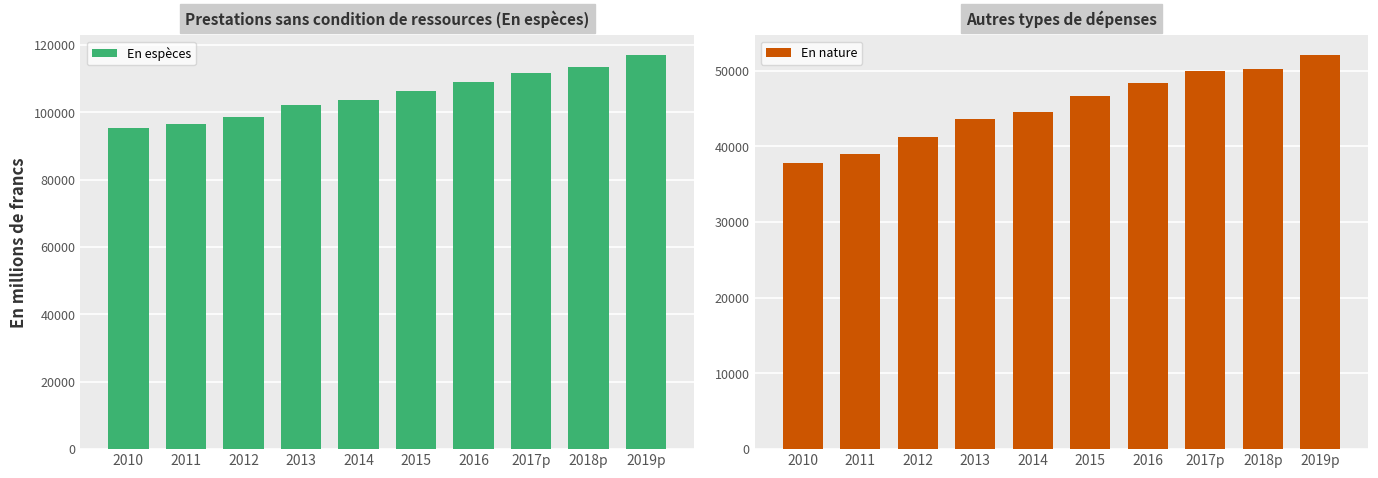

Is it true that En espèces equals 95393.8 at 2010?

True